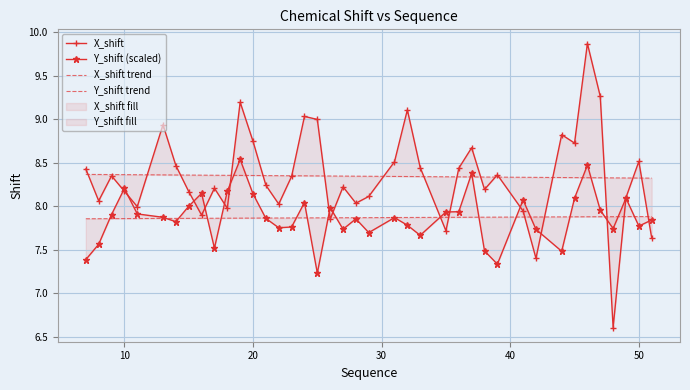

How many intersections are there between Y_shift (scaled) and X_shift?

15